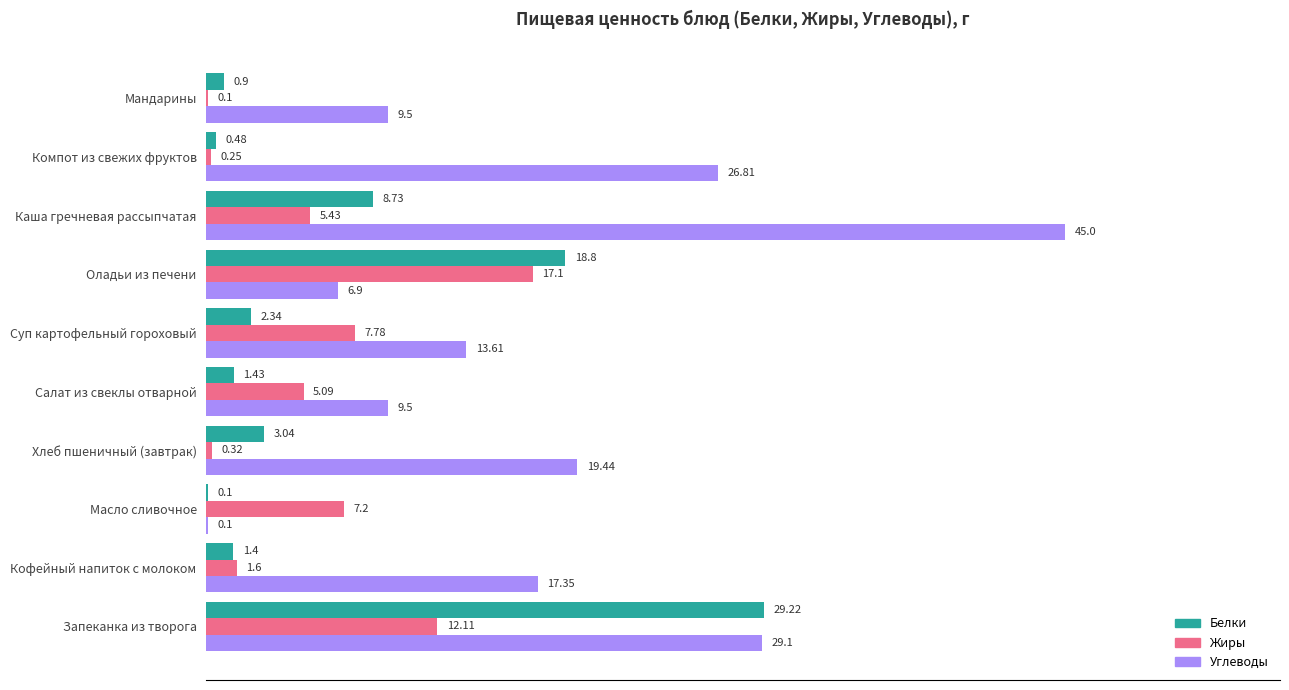

Which series has the largest total across all categories?

Углеводы